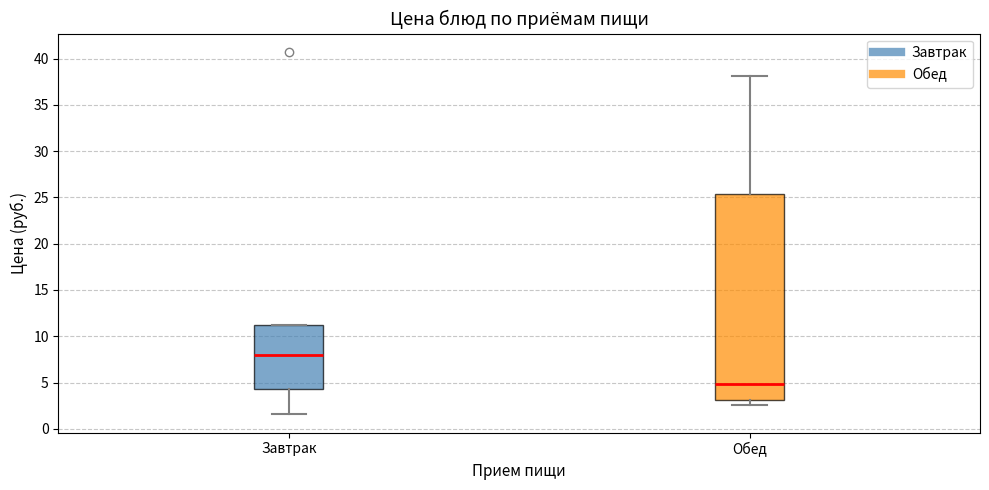

Reading left to right, read every box against the y-axis: the position of its median line, the range the box covers, and the ends of its whiskers. The values are not printed on the chart, so give them approximately, as read against the axis.

Завтрак: median 8.0, box 4.5 to 11.5, whiskers 1.5 to 11.5
Обед: median 5.0, box 3.0 to 25.5, whiskers 2.5 to 38.0